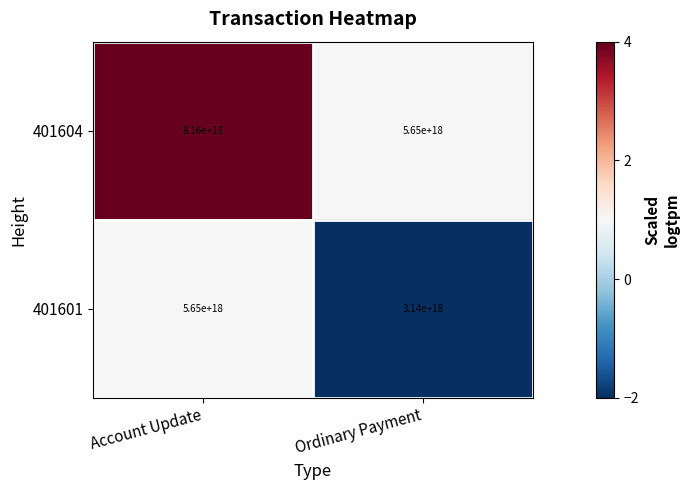

At which label does 401601 reach its minimum?

Ordinary Payment